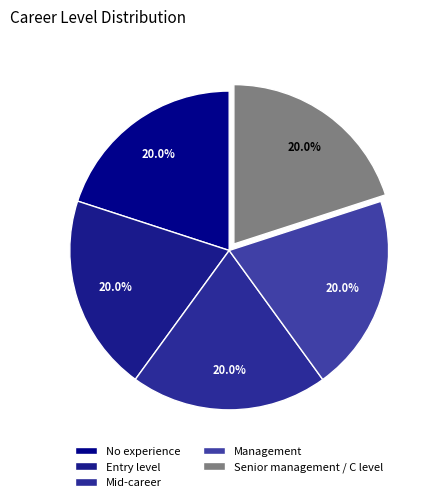

How much of the chart is everything except Management?

80.0%